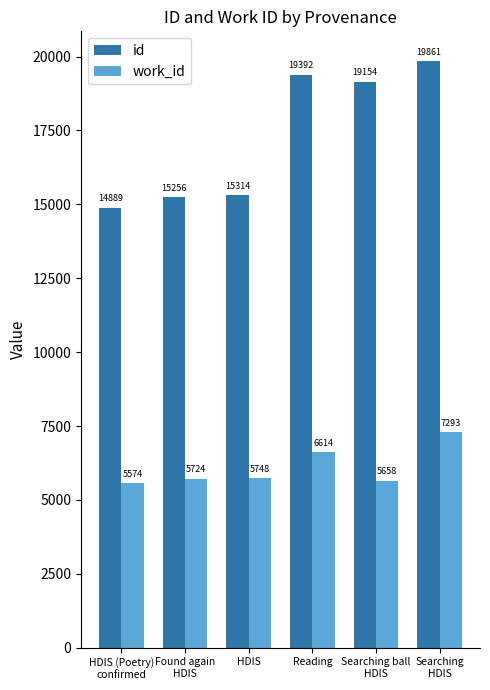

What is the difference between the maximum and minimum values in the id series?

4972.0